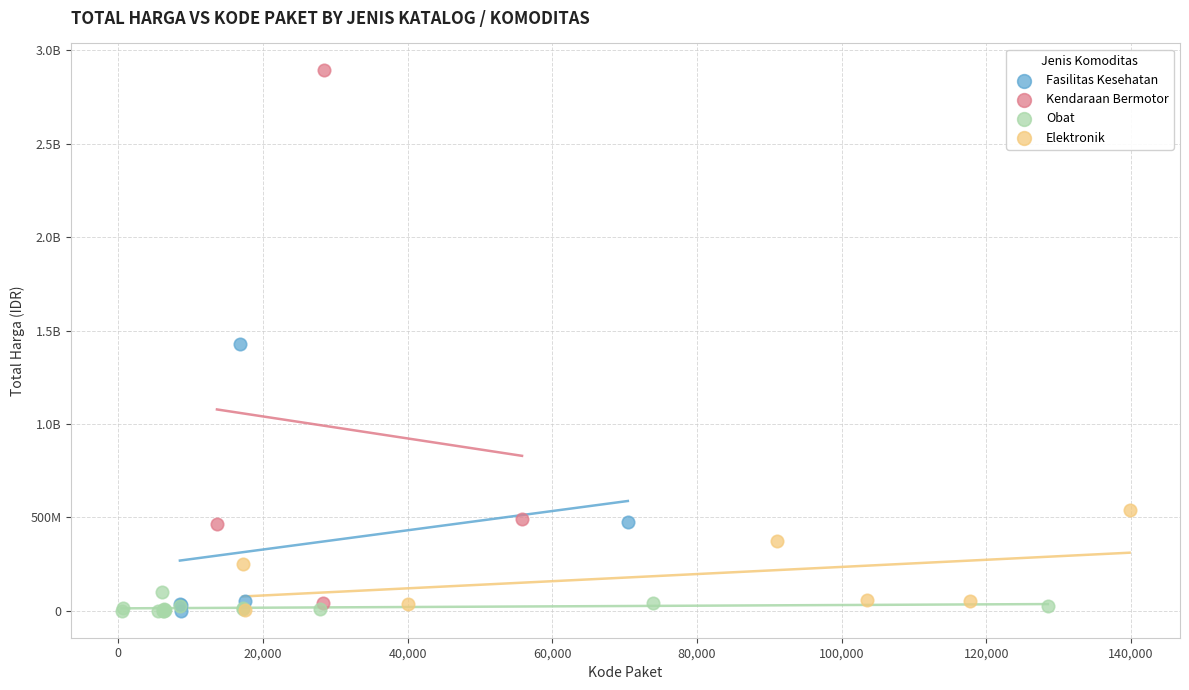

What are all the series names shown in the legend?

Fasilitas Kesehatan, Kendaraan Bermotor, Obat, Elektronik